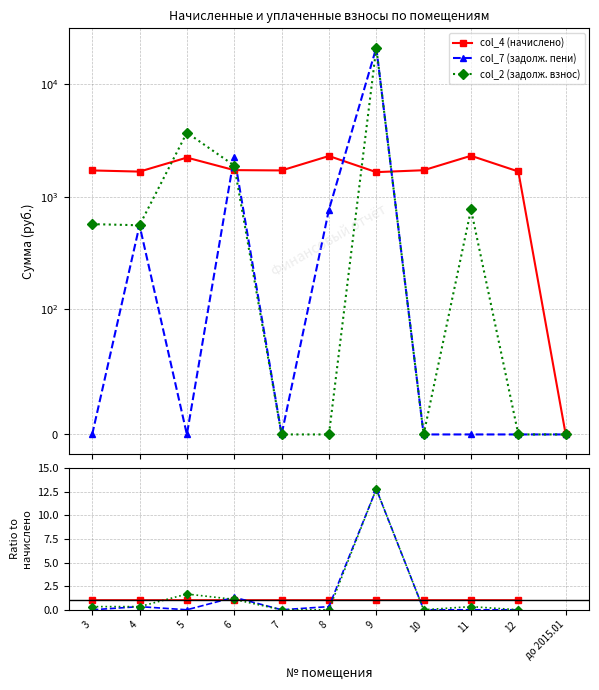

How many series are shown in this chart?

3